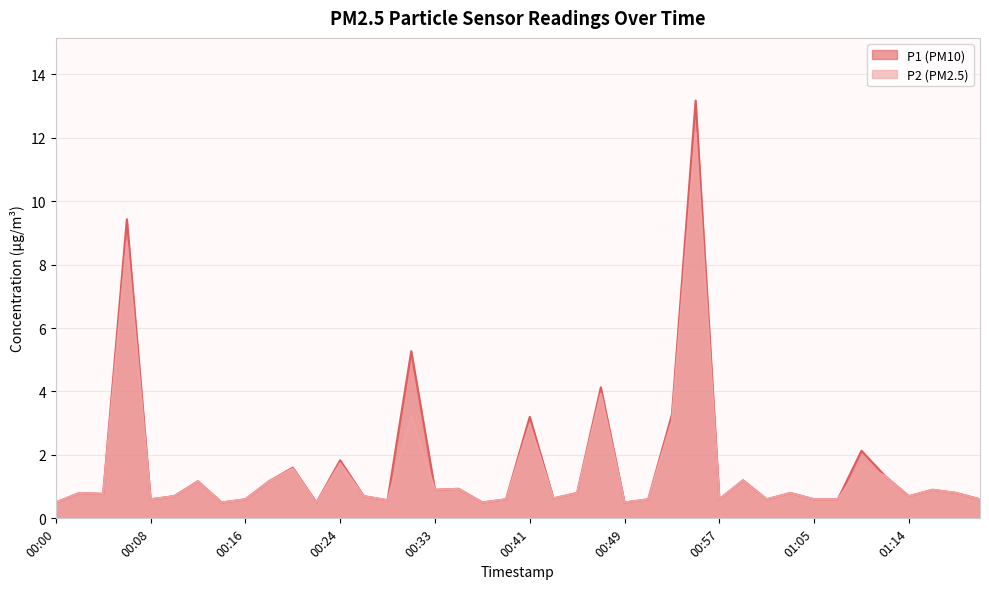

Reading left to right, what are all the values shown in this chart?

P1: 00:00=0.5	00:02=0.8	00:04=0.8	00:06=9.4	00:08=0.6	00:10=0.7	00:12=1.2	00:14=0.5	00:16=0.6	00:18=1.2	00:20=1.6	00:22=0.5	00:24=1.8	00:26=0.7	00:29=0.6	00:31=5.3	00:33=0.9	00:35=0.9	00:37=0.5	00:39=0.6	00:41=3.2	00:43=0.6	00:45=0.8	00:47=4.1	00:49=0.5	00:51=0.6	00:53=3.3	00:55=13.2	00:57=0.6	00:59=1.2	01:01=0.6	01:03=0.8	01:05=0.6	01:07=0.6	01:10=2.1	01:12=1.3	01:14=0.7	01:16=0.9	01:18=0.8	01:20=0.6
P2: 00:00=0.5	00:02=0.8	00:04=0.8	00:06=8.7	00:08=0.6	00:10=0.7	00:12=1.2	00:14=0.5	00:16=0.6	00:18=1.2	00:20=1.6	00:22=0.5	00:24=1.7	00:26=0.7	00:29=0.6	00:31=3.2	00:33=0.9	00:35=0.9	00:37=0.5	00:39=0.6	00:41=3.0	00:43=0.6	00:45=0.8	00:47=3.9	00:49=0.5	00:51=0.6	00:53=3.1	00:55=12.2	00:57=0.6	00:59=1.2	01:01=0.6	01:03=0.8	01:05=0.6	01:07=0.6	01:10=1.7	01:12=1.3	01:14=0.7	01:16=0.9	01:18=0.8	01:20=0.6